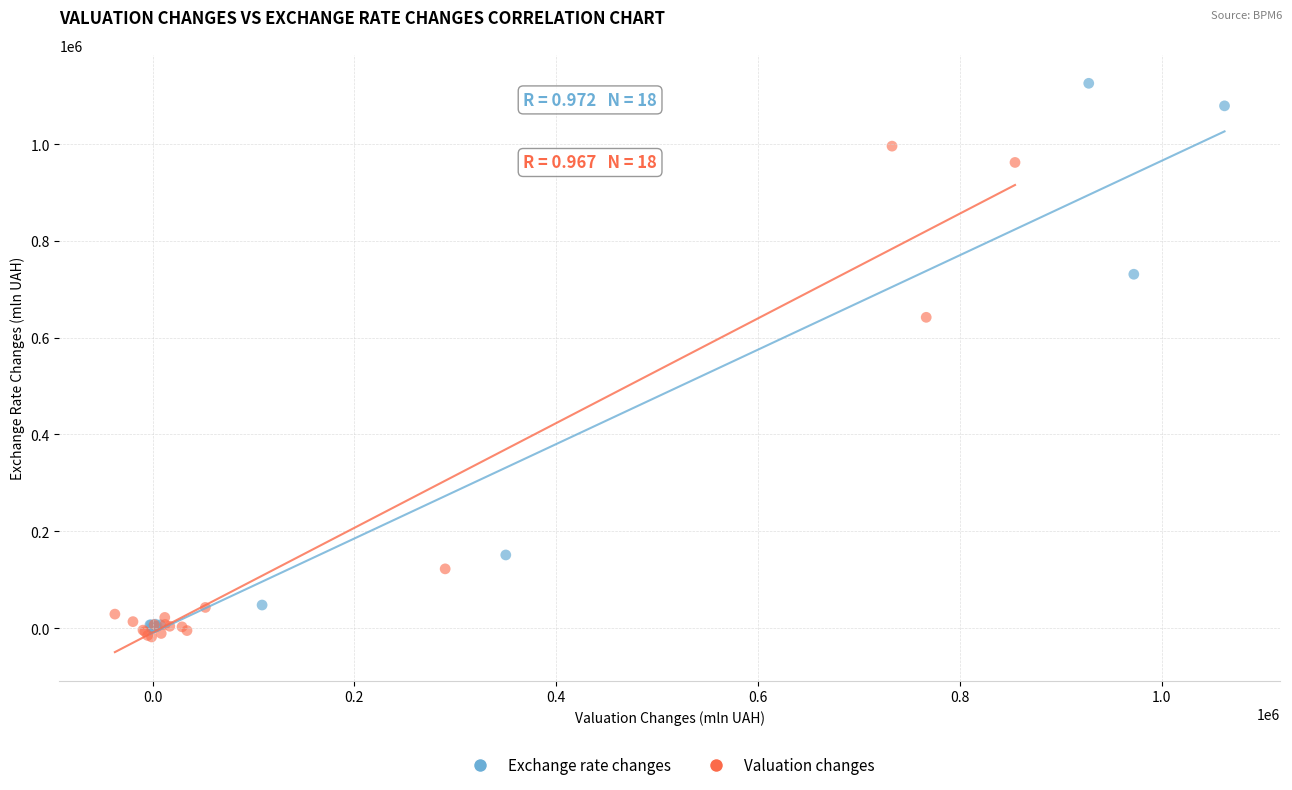

Which series has the widest spread of Y values?

Exchange rate changes